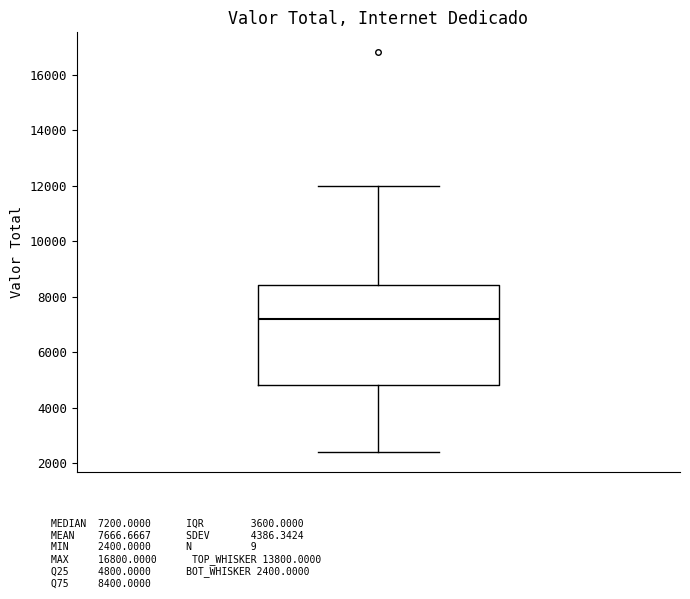

Transcribe this box plot: give where the median line is, the range the box spans, and where the two whiskers end, as read against the y-axis. The values are not printed on the chart, so give them approximately, as read against the axis.

median 7200, box 4800 to 8400, whiskers 2400 to 12000